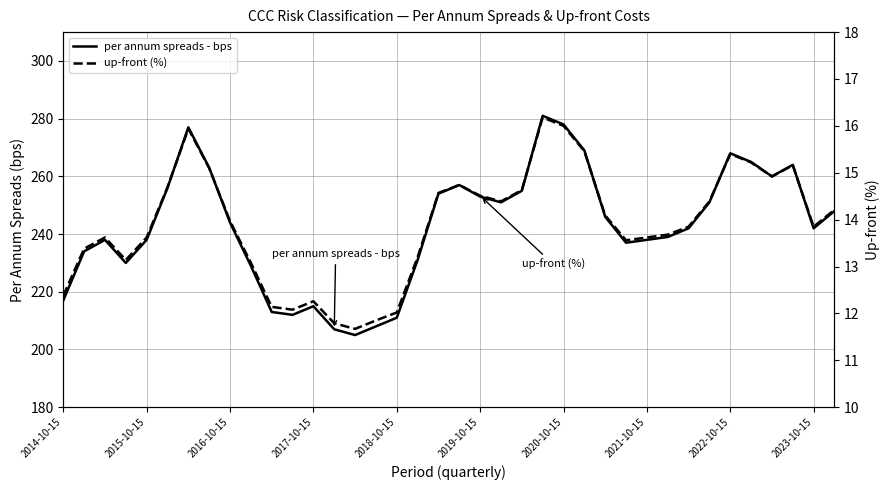

What are all the series names shown in the legend?

per annum spreads - bps, up-front (%)